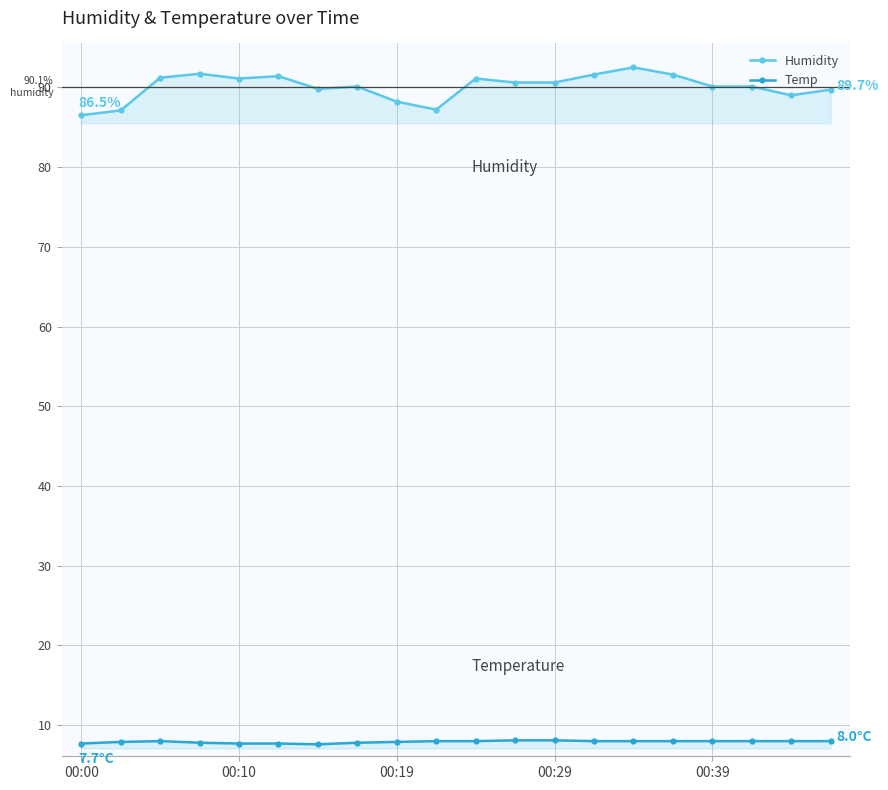

What is the minimum value for Temp?

7.6